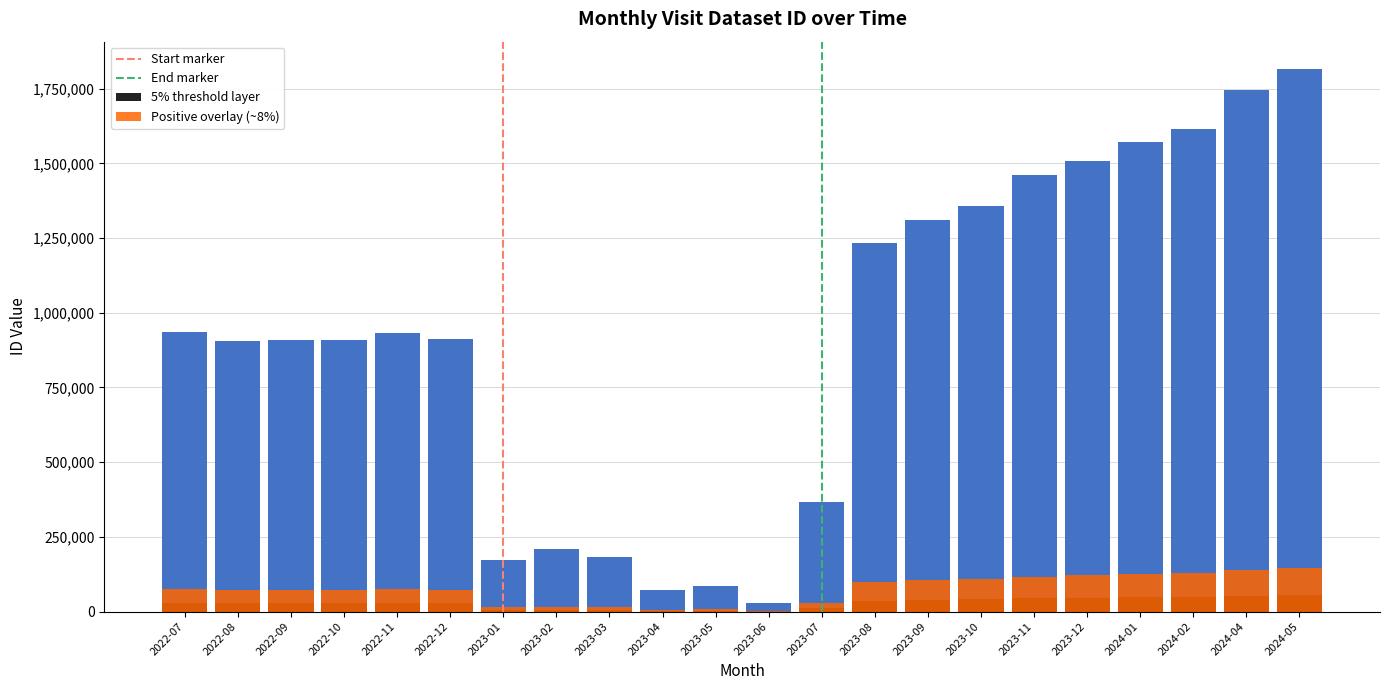

Which has a higher value, 2022-11 or 2022-12?

2022-11